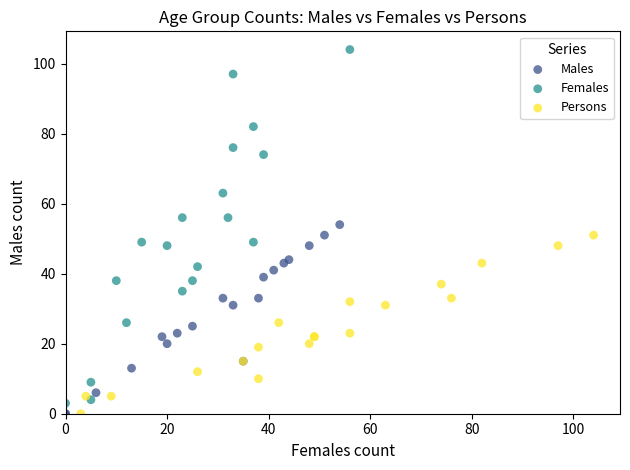

What are all the series names shown in the legend?

Males, Females, Persons